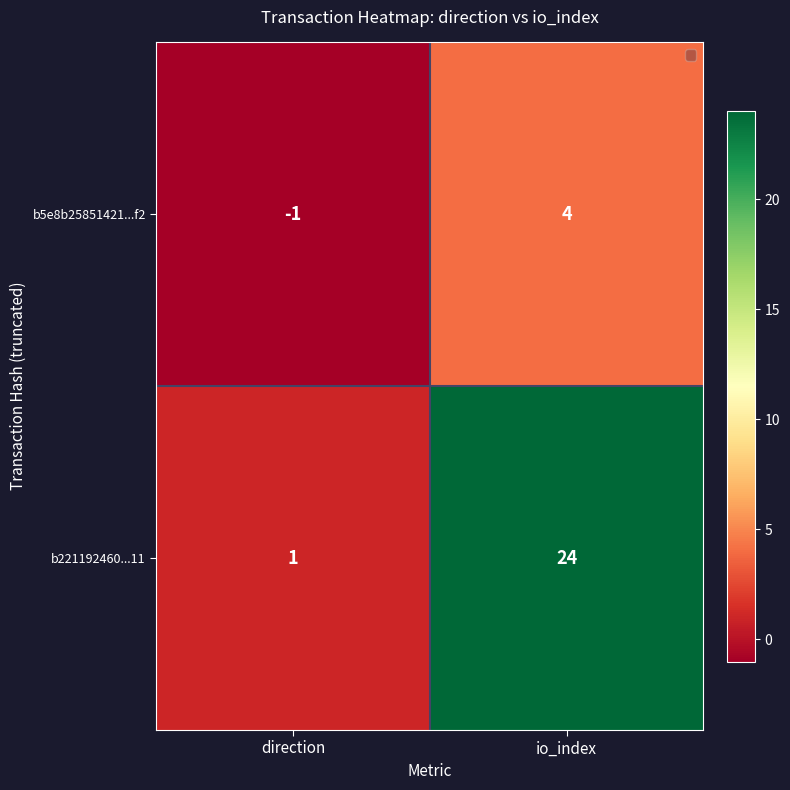

At which label is b5e8b25851421...f2 closest to 1?

direction